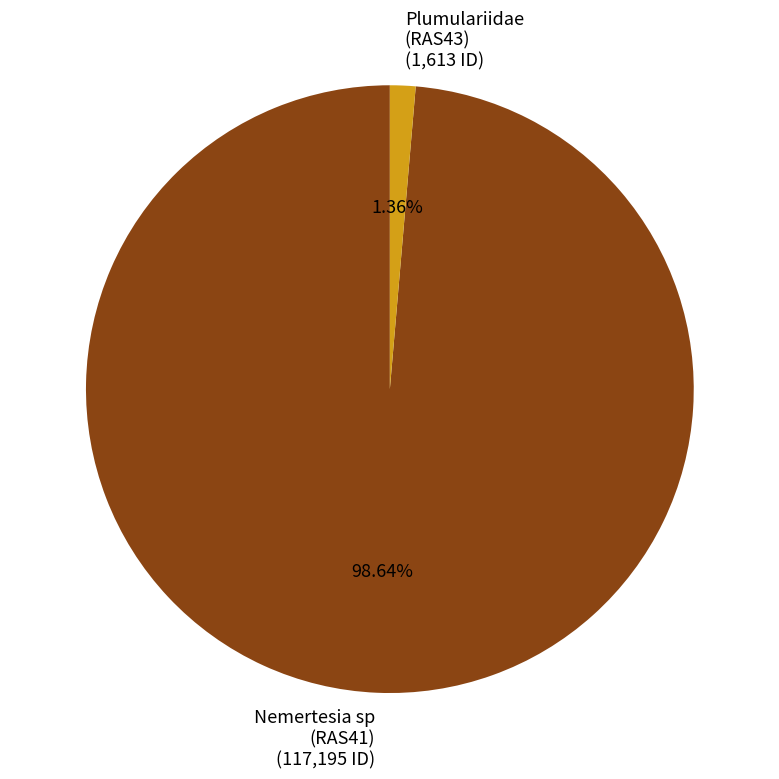

Which has a higher value, Nemertesia sp (RAS41) (117,195 ID) or Plumulariidae (RAS43) (1,613 ID)?

Nemertesia sp (RAS41) (117,195 ID)